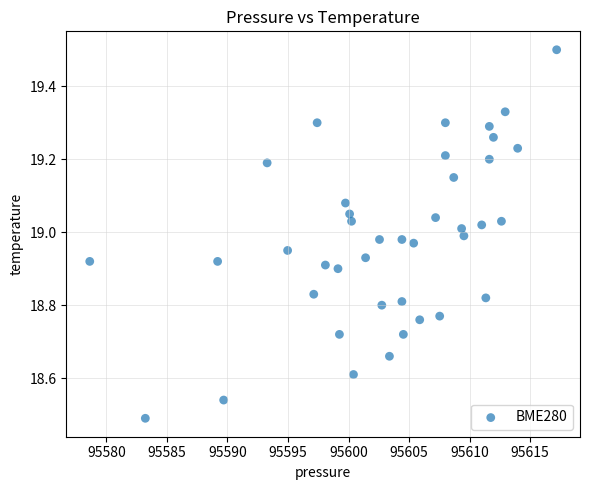

What is the range of X values (max minus min)?

38.6